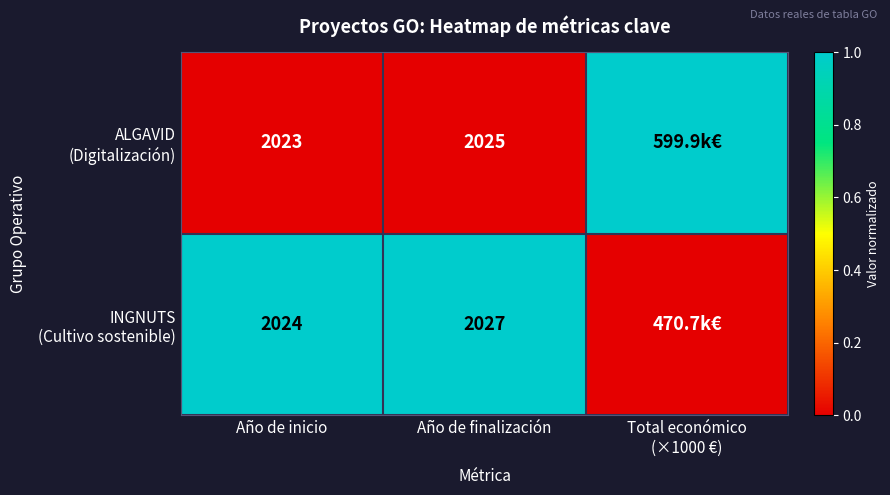

What is the total value across all series at Total económico
(×1000 €)?

1